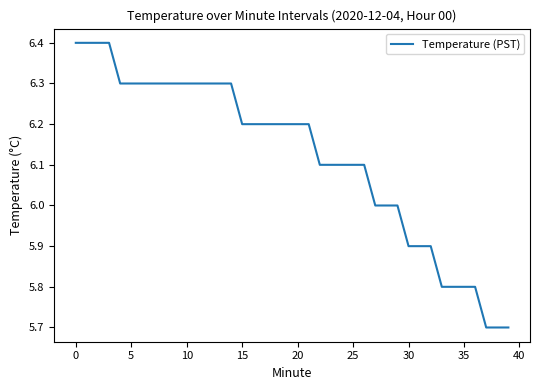

What is the maximum value shown in the chart?

6.4